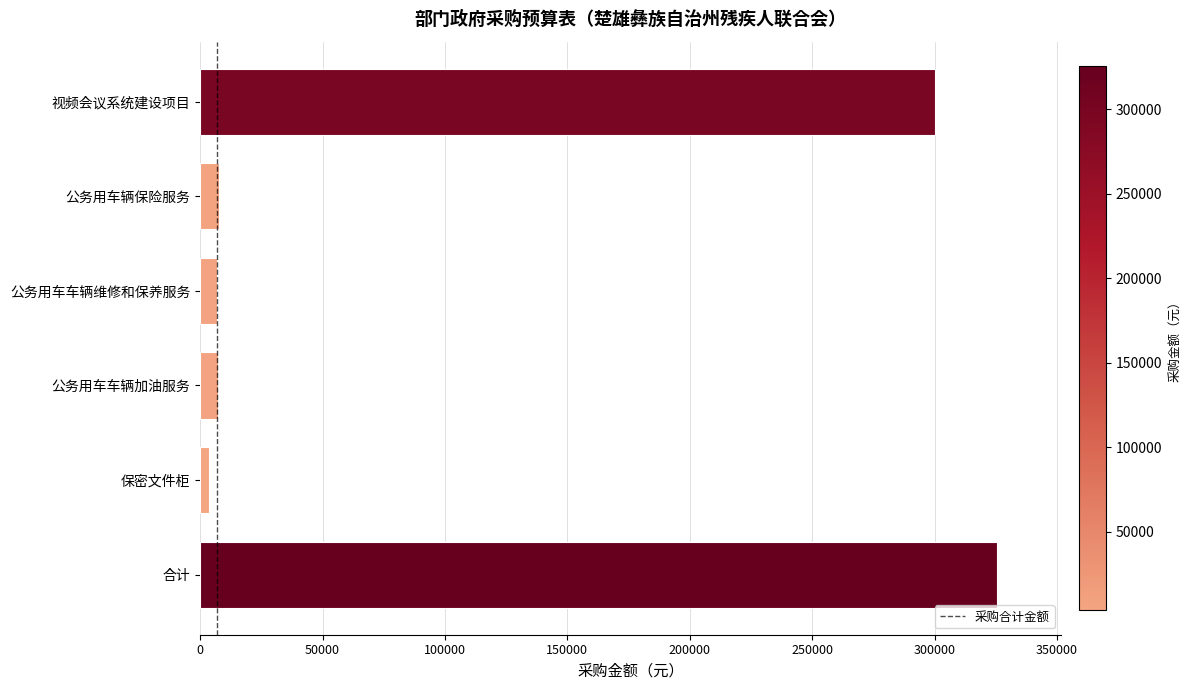

Count the number of categories in the chart.

6